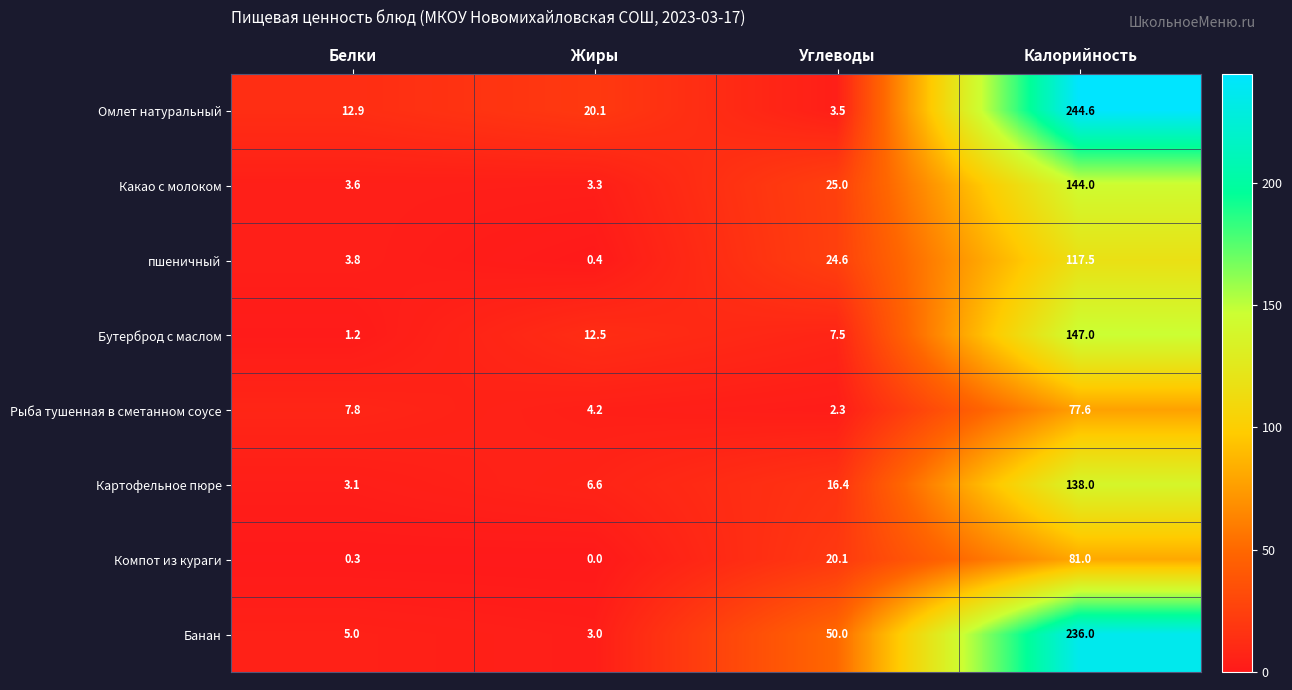

At which category is the sum across all series the highest?

Калорийность